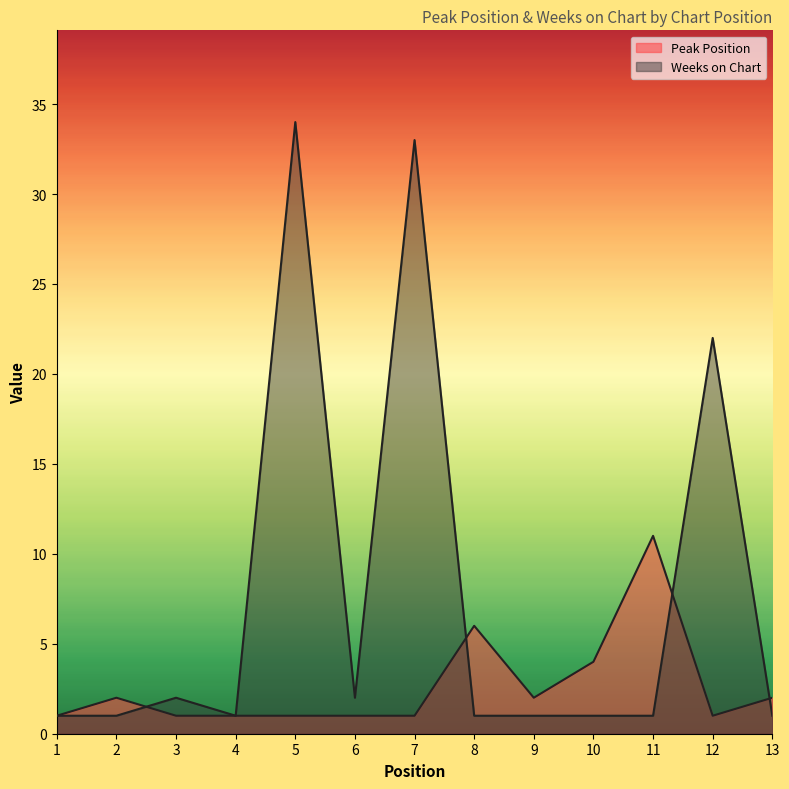

What are all the series names shown in the legend?

Peak Position, Weeks on Chart